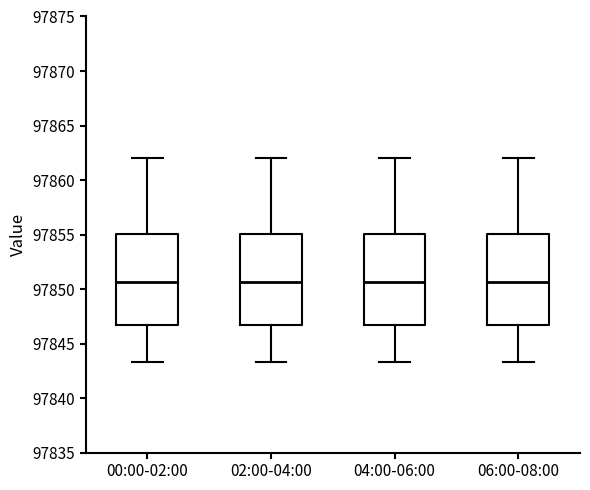

Where does the upper whisker of the box for 02:00-04:00 end on the y-axis? The values are not printed on the chart, so give them approximately, as read against the axis.

97862.0